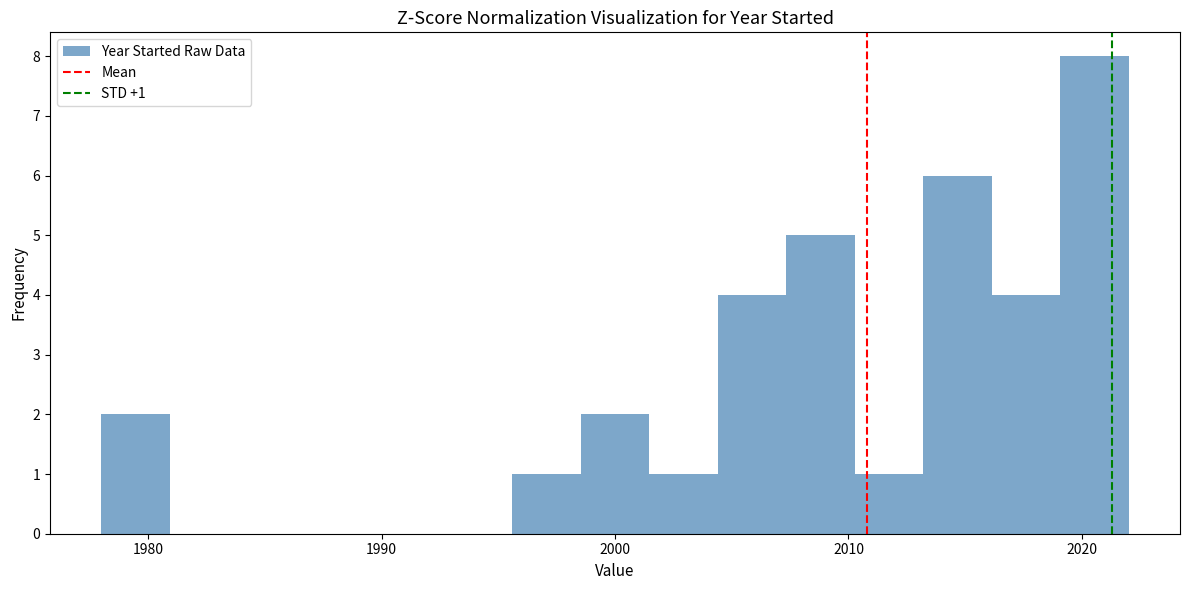

Read against the x-axis, roughly where is the centre of the tallest bar?

2021